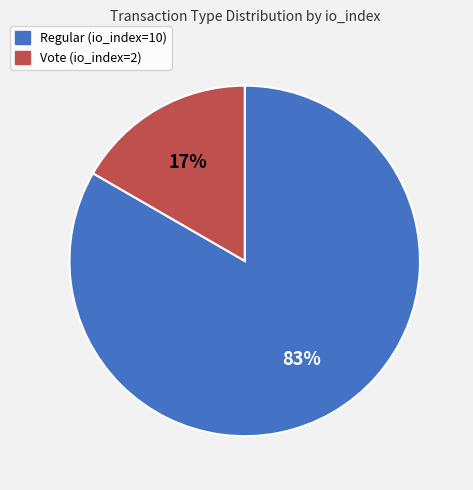

Do Regular (io_index=10) and Vote (io_index=2) together represent more than half of the pie?

Yes